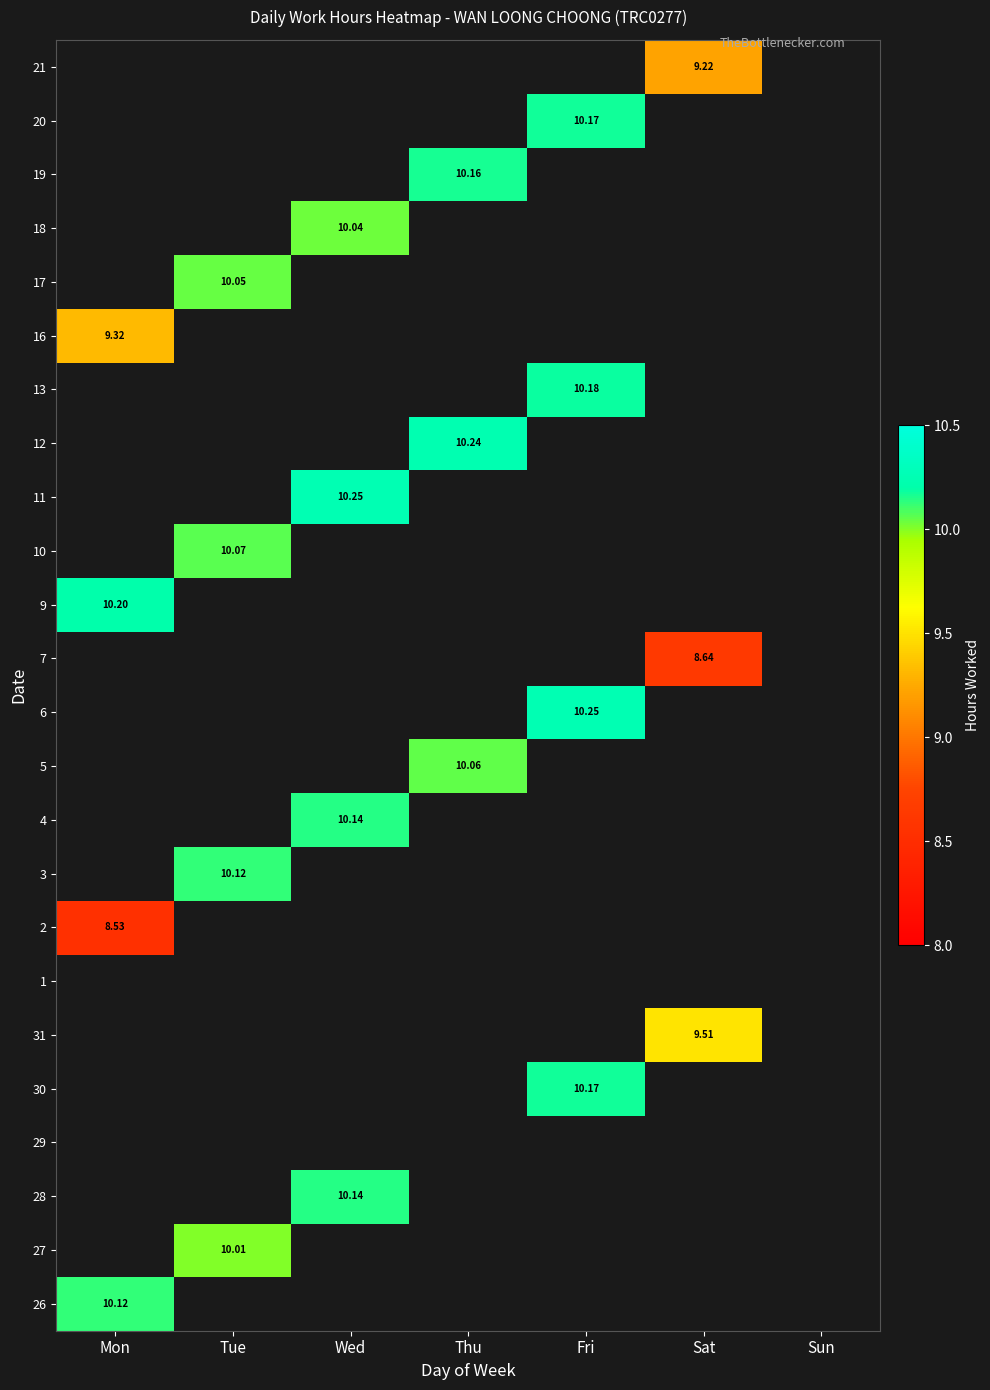

What is the greatest value displayed?

10.2